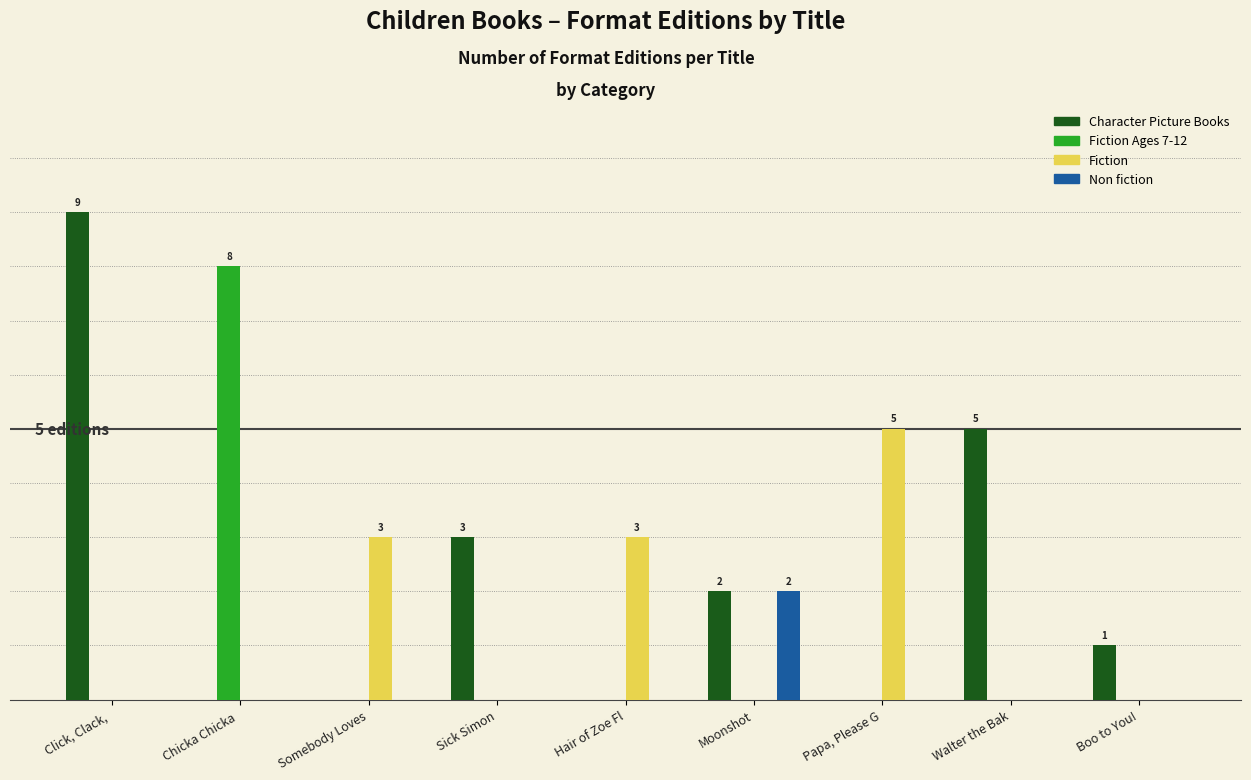

At which category does the chart reach its peak across all series?

Click, Clack, 